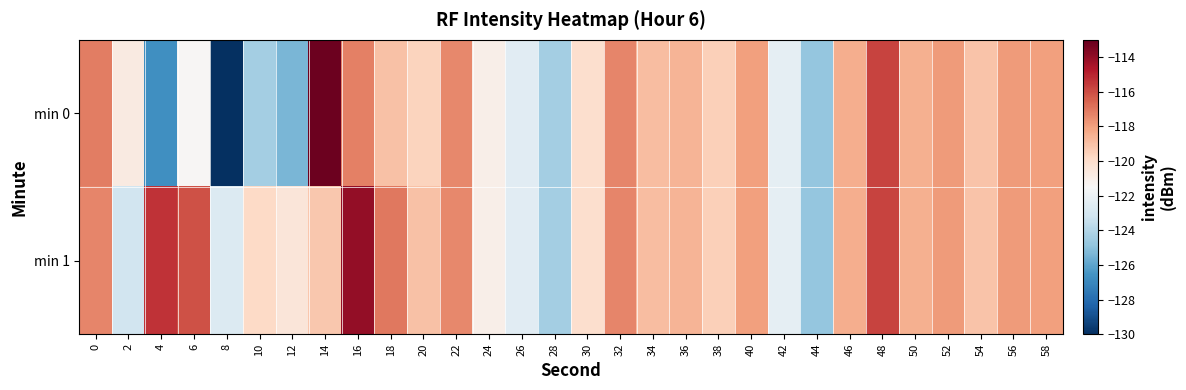

Which series has the widest spread of values?

min 0